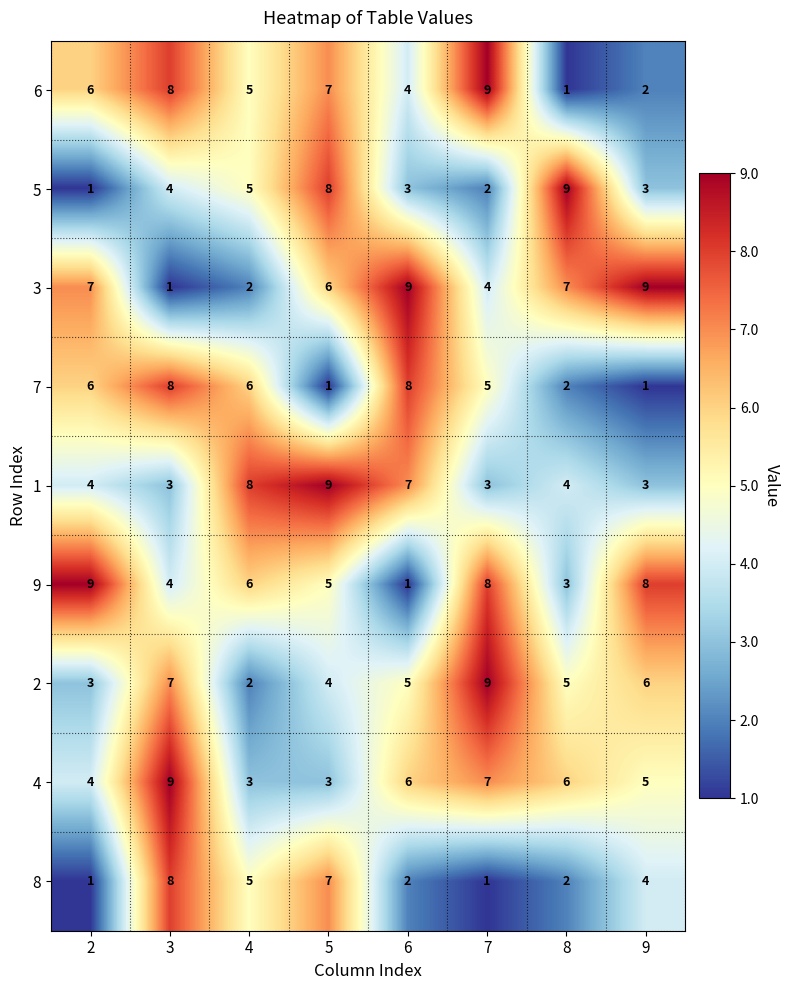

Which category has the lowest value in the 9 series?

6